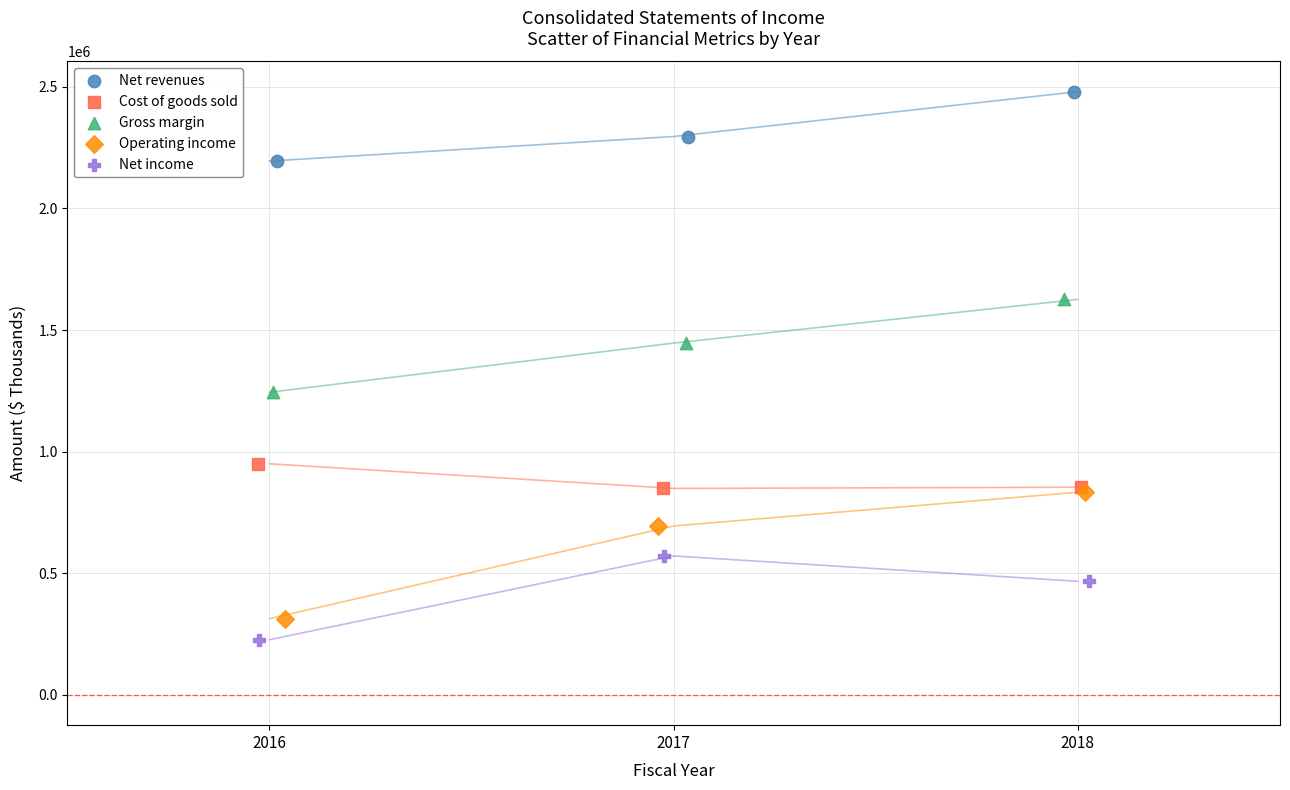

Which series contains the highest Y value?

Net revenues